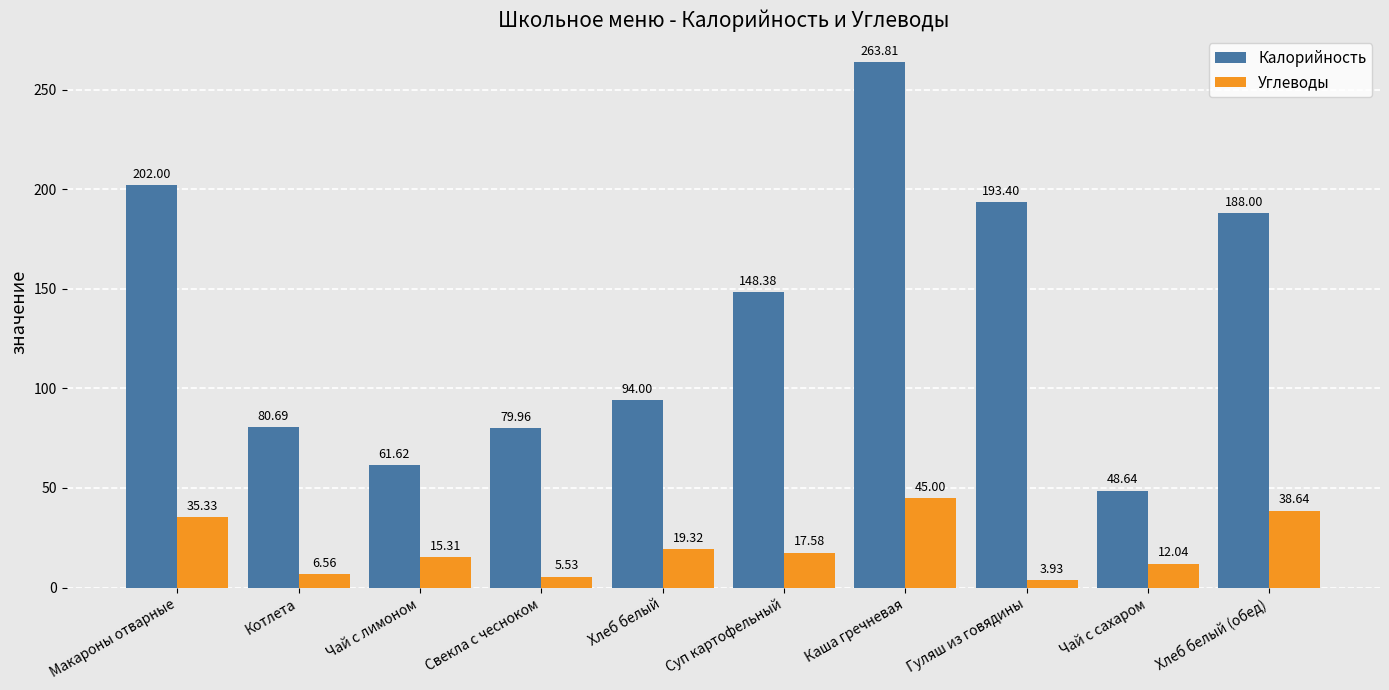

At Каша гречневая, list the series in order from smallest to largest.

Углеводы, Калорийность